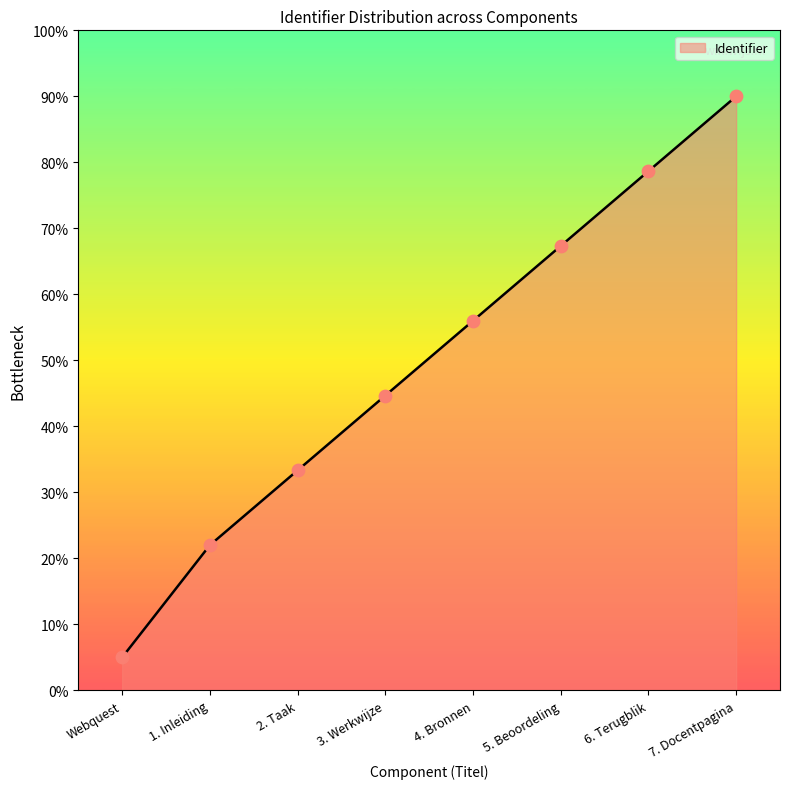

Approximately how many times larger is the value at Webquest compared to 1. Inleiding?

0.2